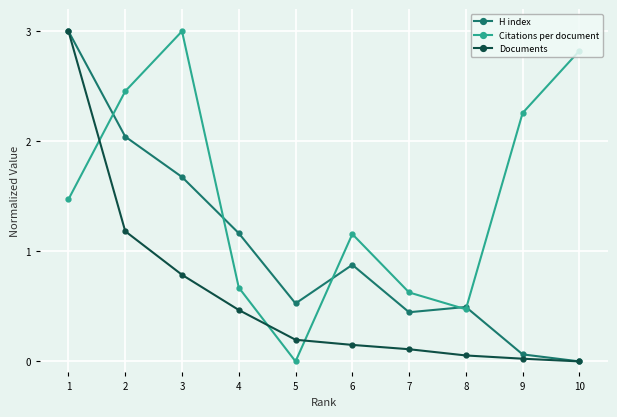

At which category does H index reach its first local valley?

5